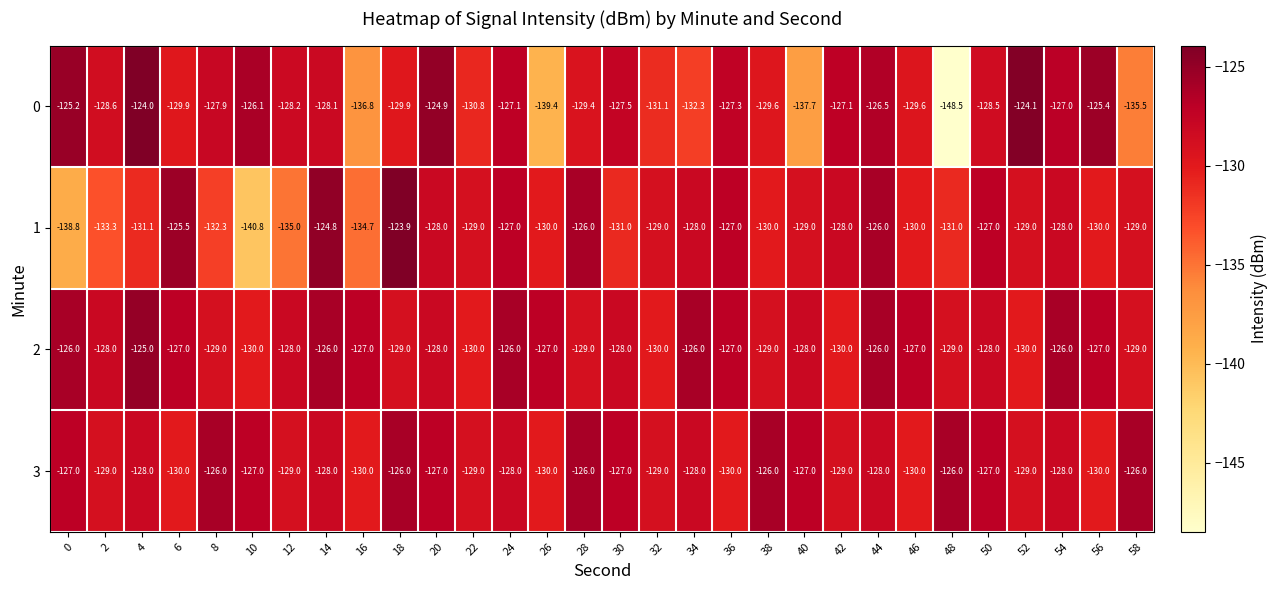

Which series has the largest range (max minus min)?

0